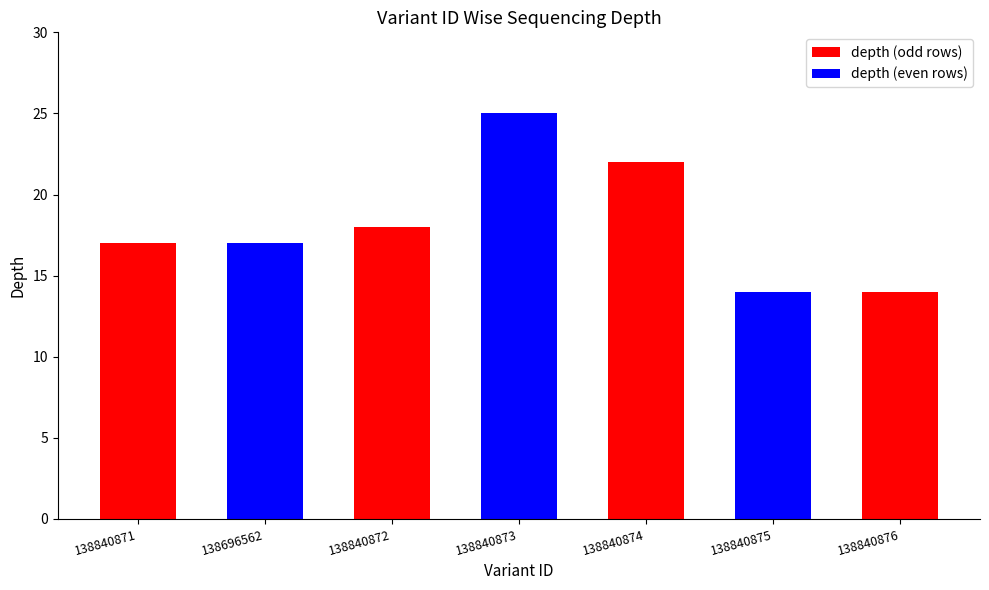

The chart shows a value of 14 at 138840876. True or false?

True